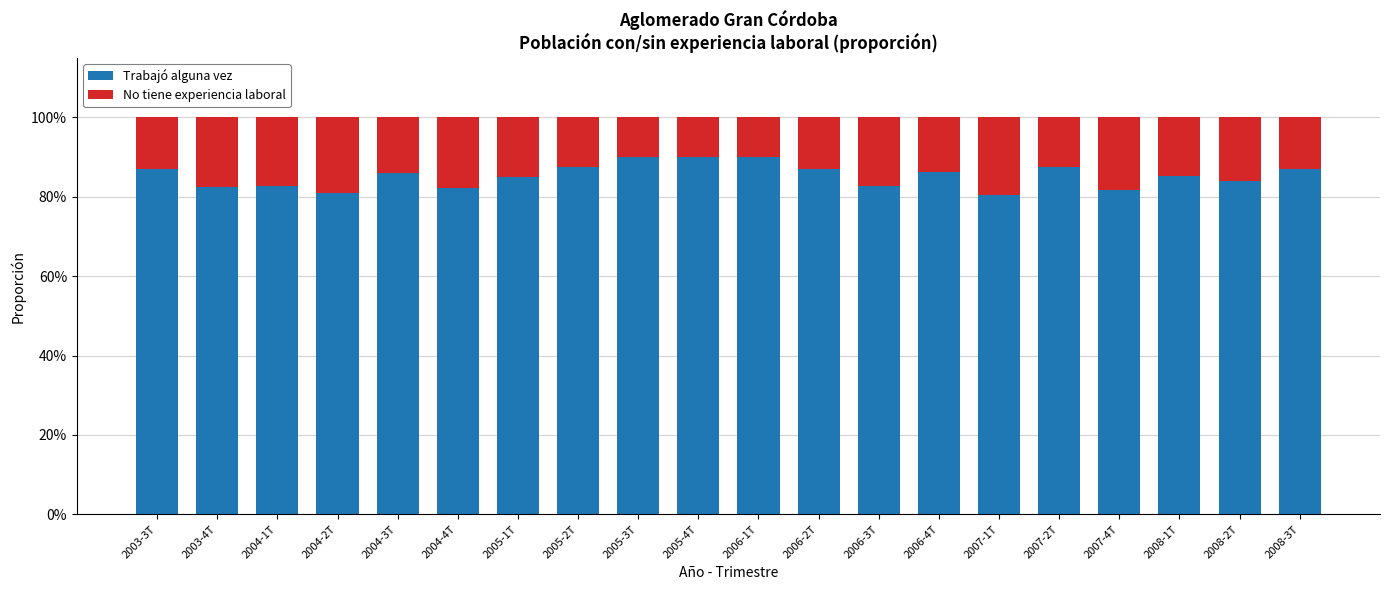

What is the label of the 9th bar from the left?

2005-3T